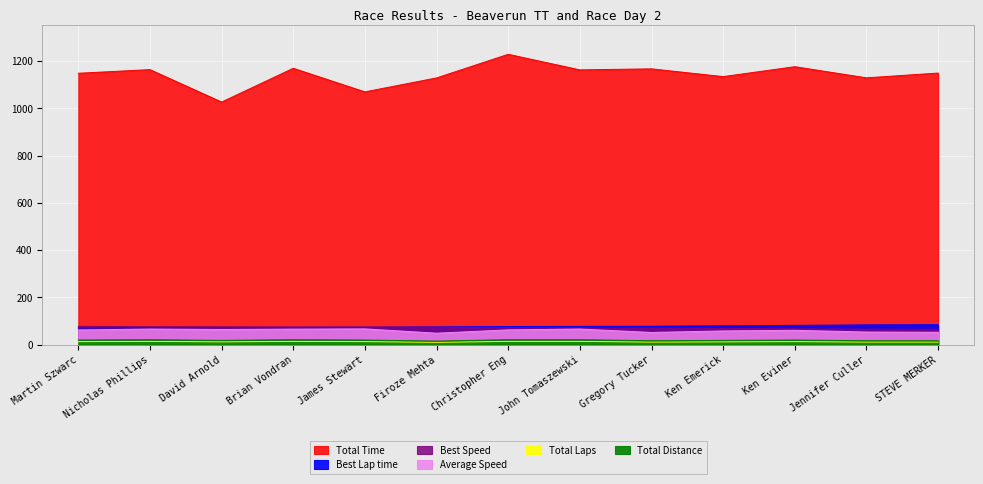

At which category does Total Laps reach its first local peak?

Nicholas Phillips